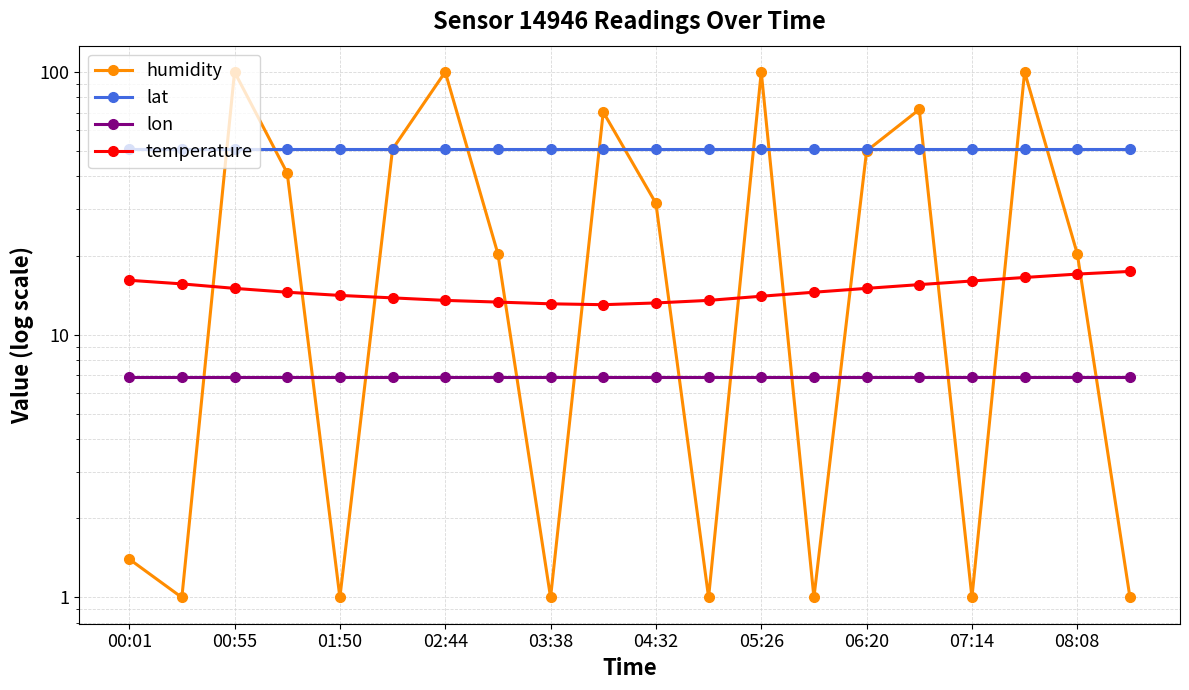

True or false: lon and lat cross at least once.

False